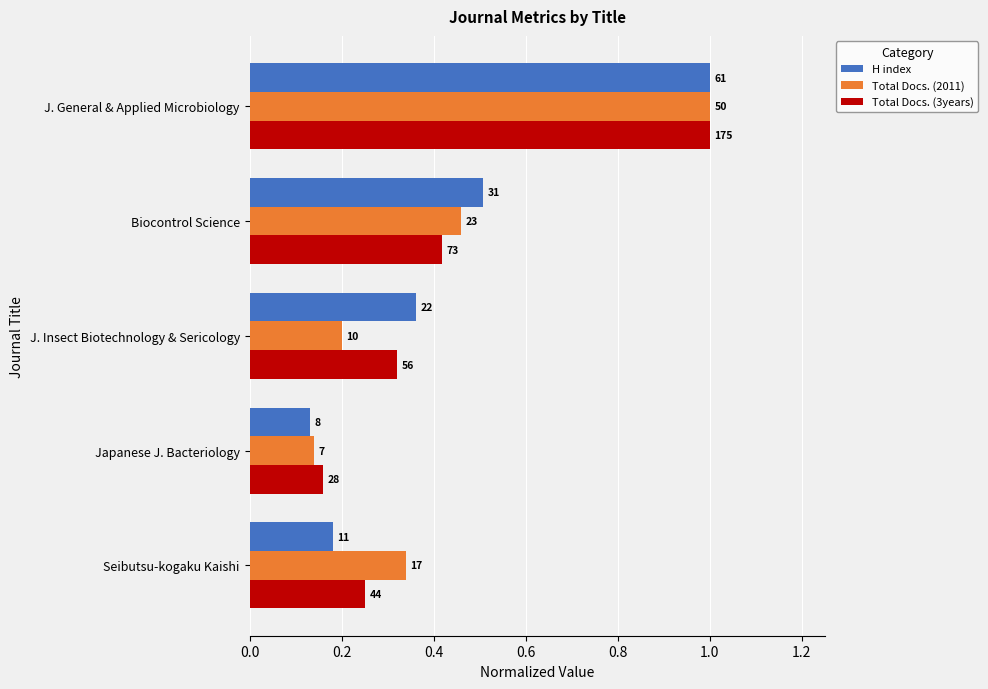

What is the difference between the maximum and minimum values in the H index series?

0.9